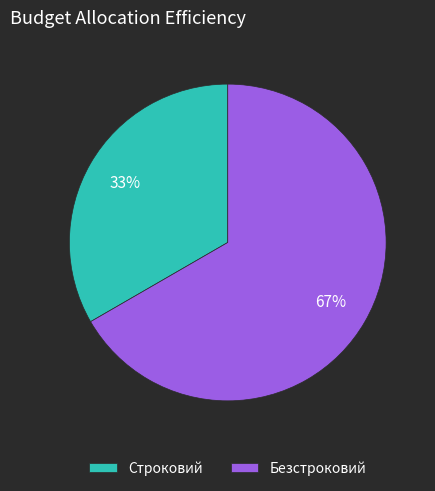

Which category accounts for the majority?

Безстроковий